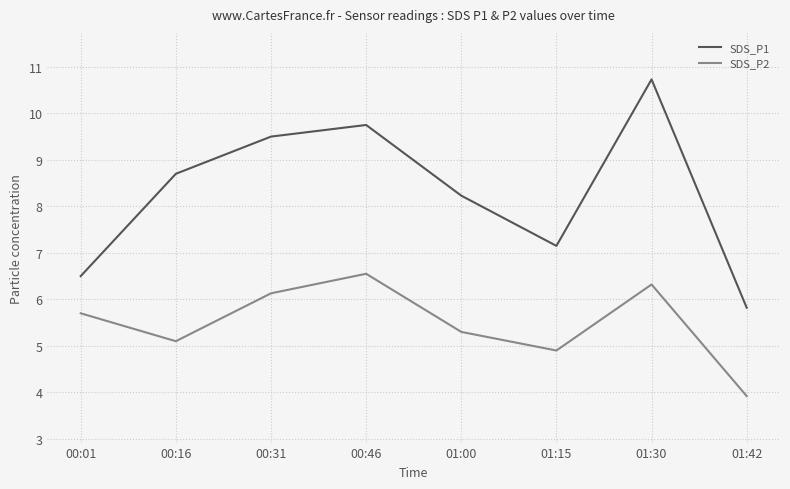

Read the SDS_P2 value at 01:00.

5.3